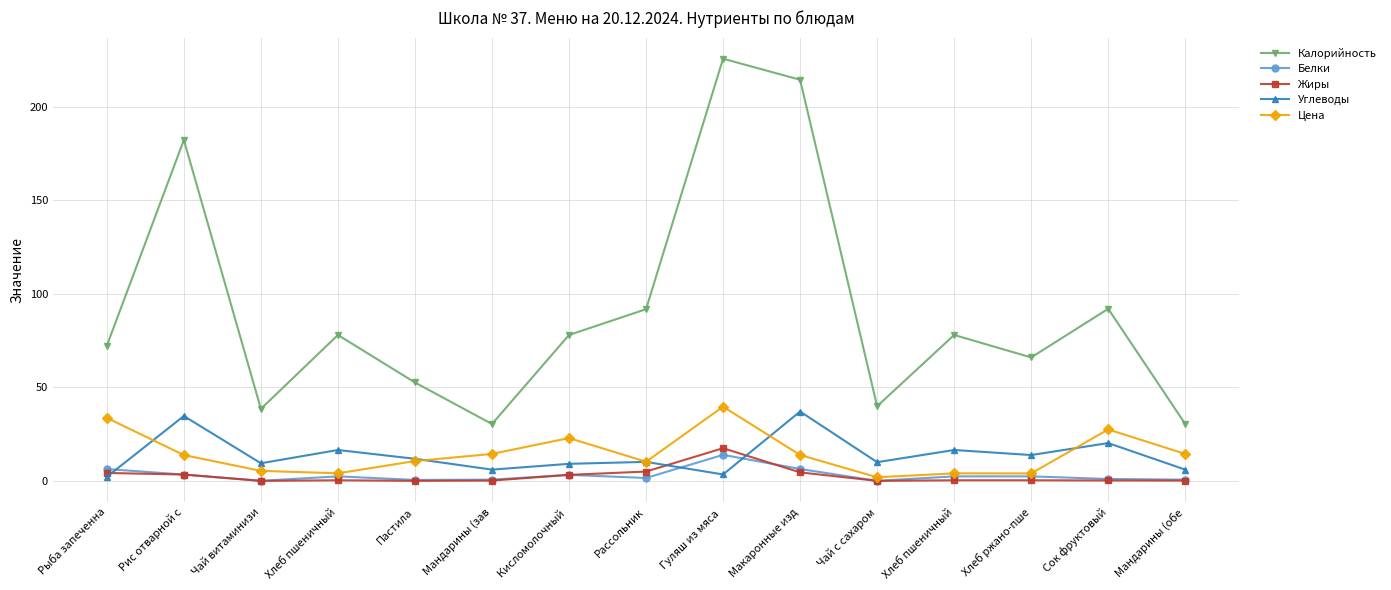

What is the difference between the second highest and second lowest values in the Калорийность series?

184.1